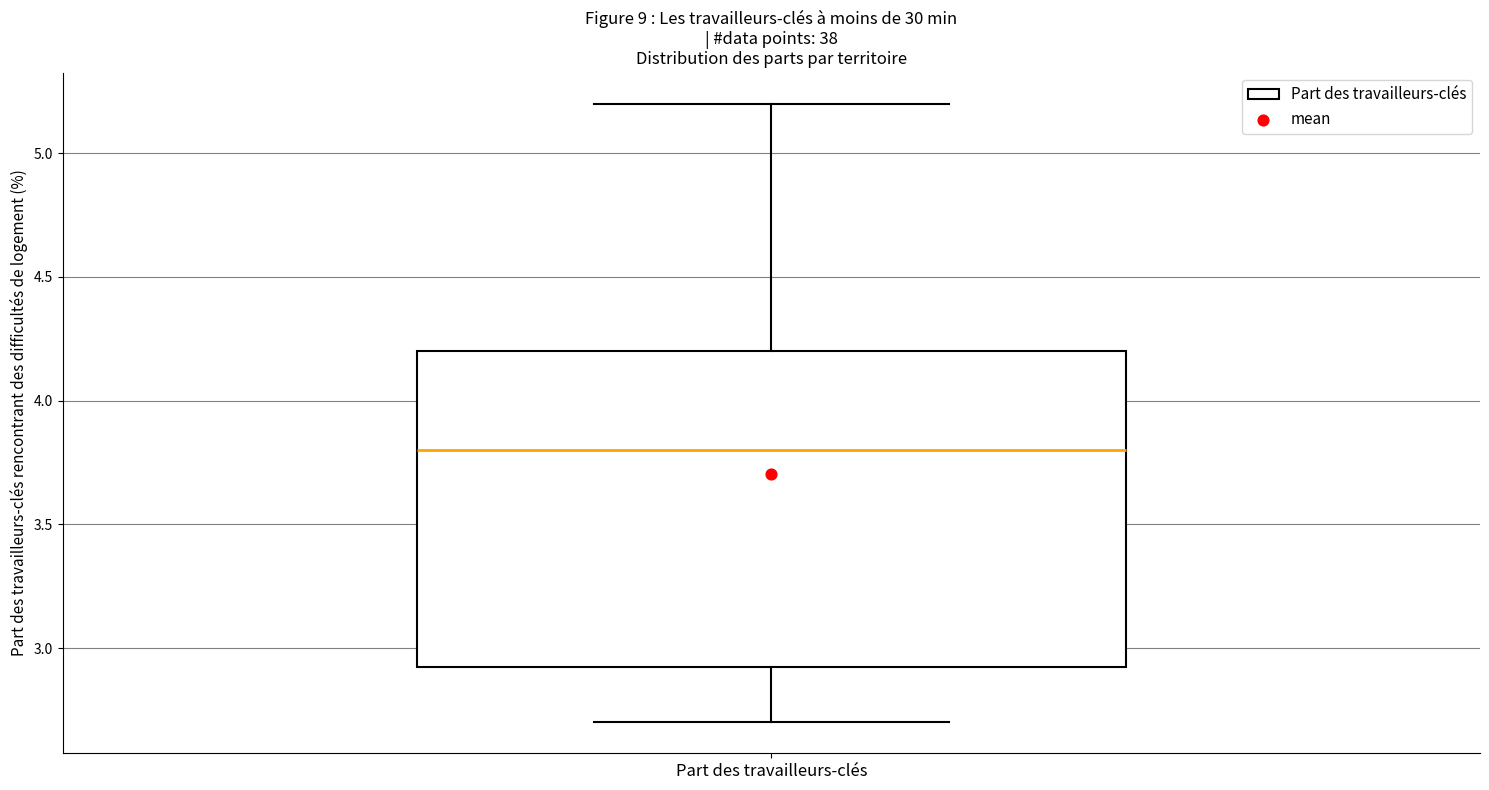

Transcribe this box plot: give where the median line is, the range the box spans, and where the two whiskers end, as read against the y-axis. The values are not printed on the chart, so give them approximately, as read against the axis.

median 3.80, box 2.95 to 4.20, whiskers 2.70 to 5.20